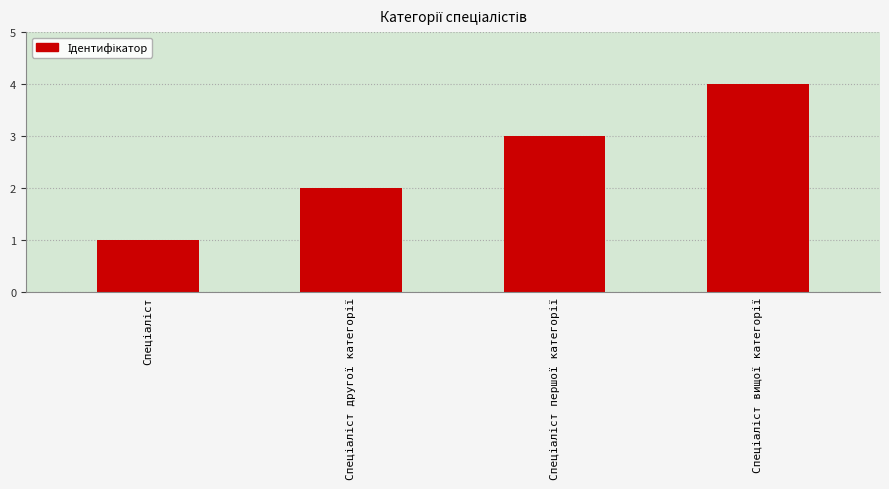

What is the sum of all values?

10